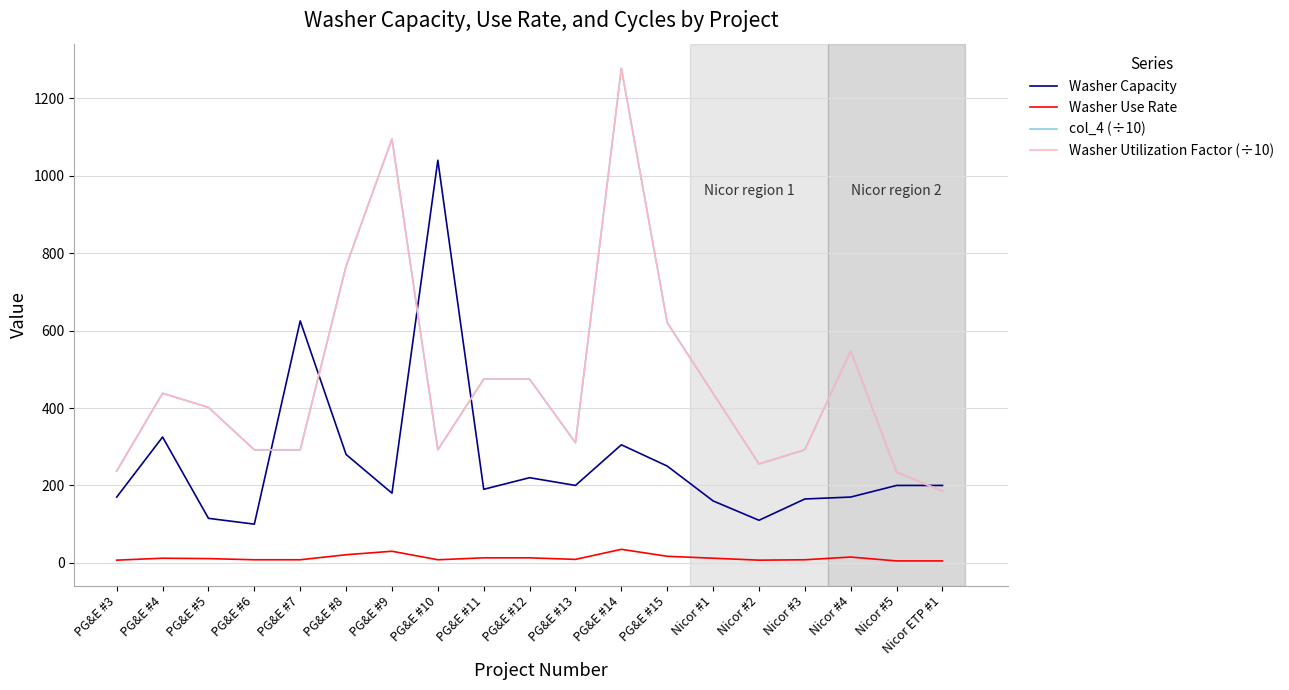

True or false: Washer Utilization Factor (÷10) has a value of 547.5 at Nicor #4.

True